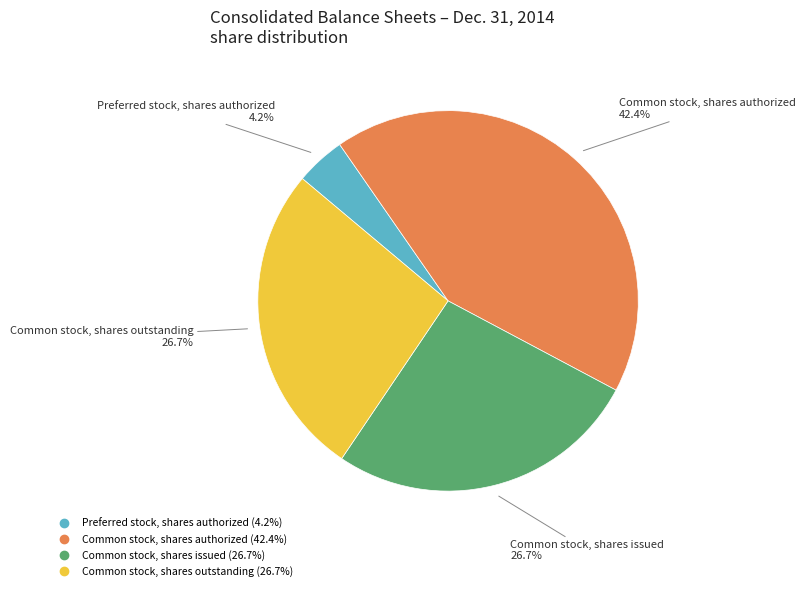

Is there any slice that represents more than half of the pie?

No